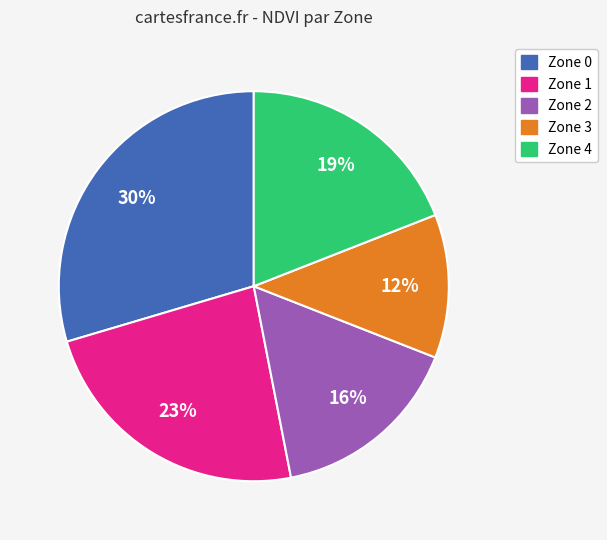

Is there any slice that represents more than half of the pie?

No